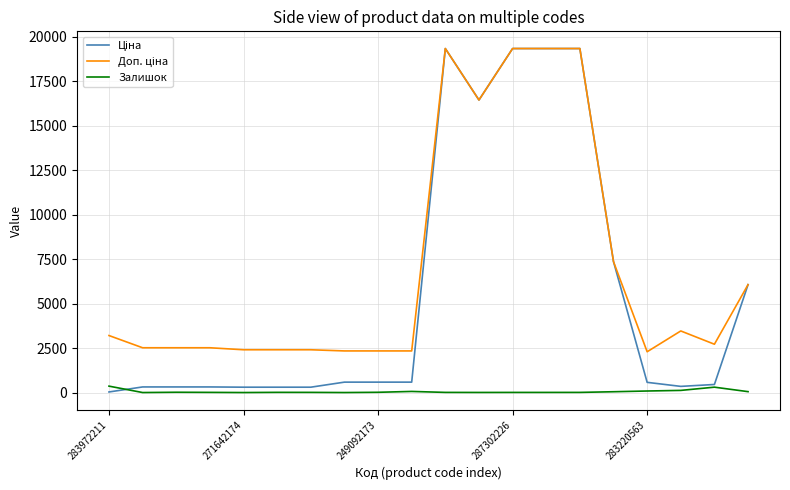

What is the maximum value shown in the chart?

19343.1